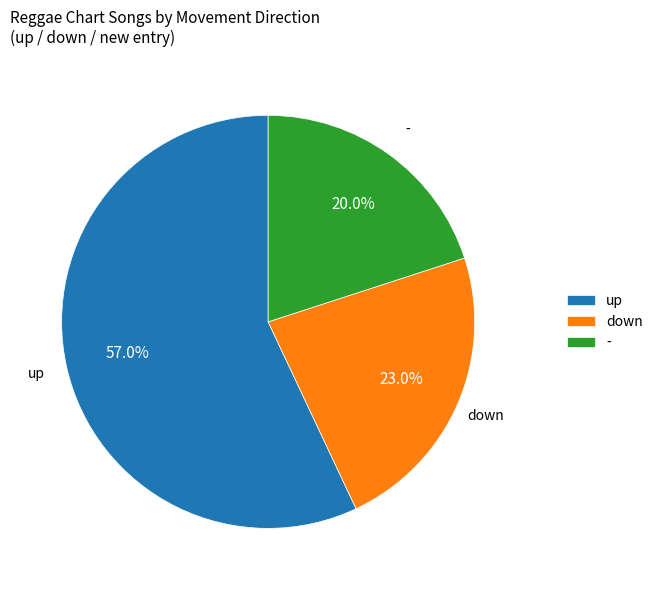

What percentage is the down slice, to the nearest percent?

23%